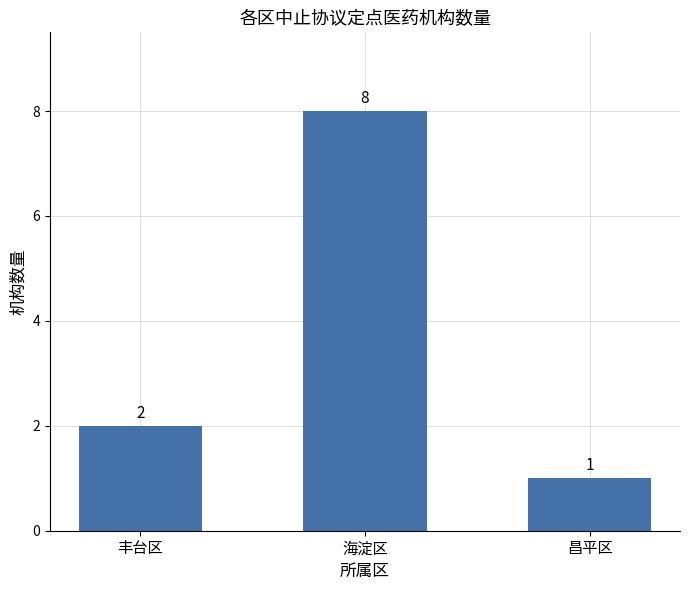

Where is the data nearest to the value 4?

丰台区